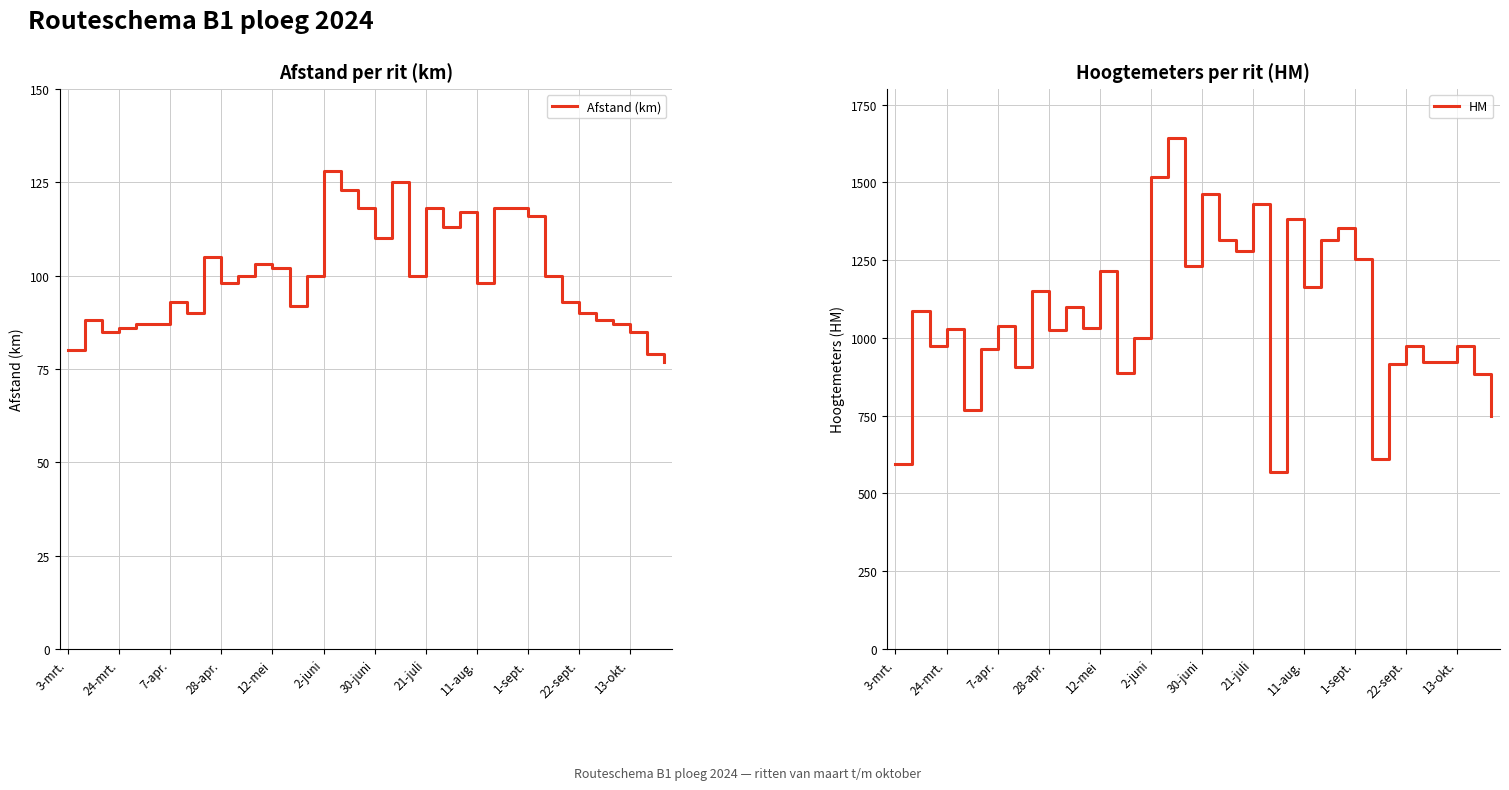

At which category is the sum across all series the highest?

16